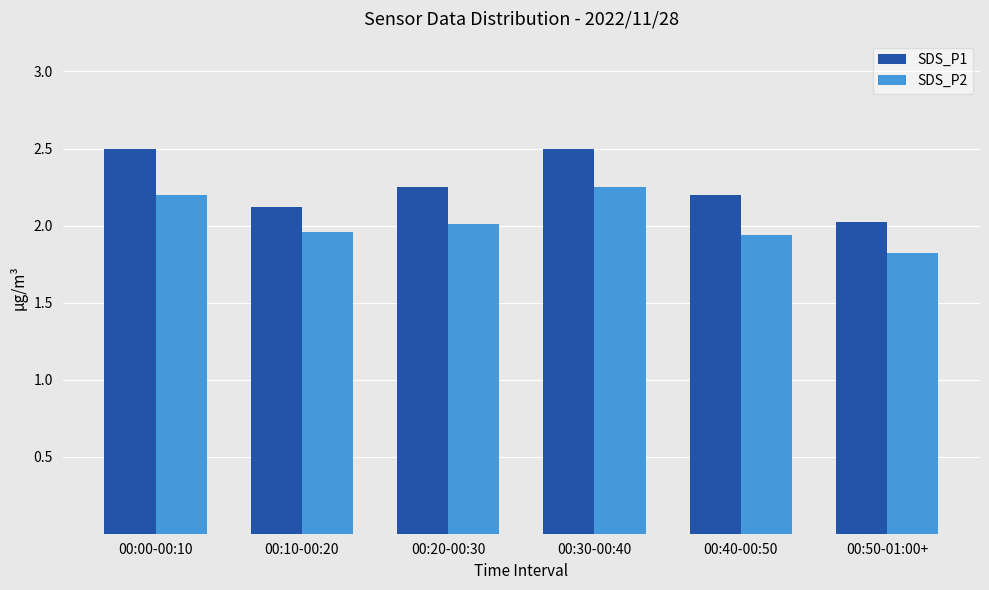

Rank the series by their maximum value, from highest to lowest.

SDS_P1, SDS_P2